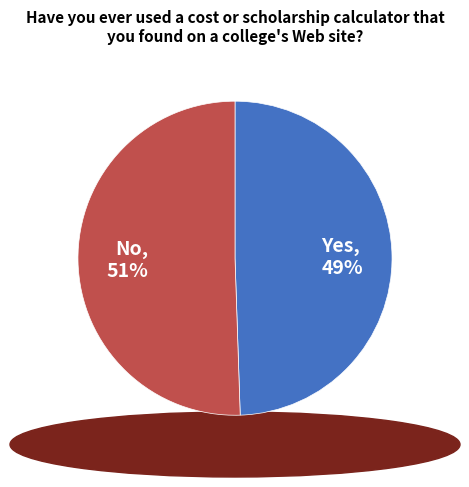

Combined, do No, 51% and Yes, 49% account for over 50%?

Yes